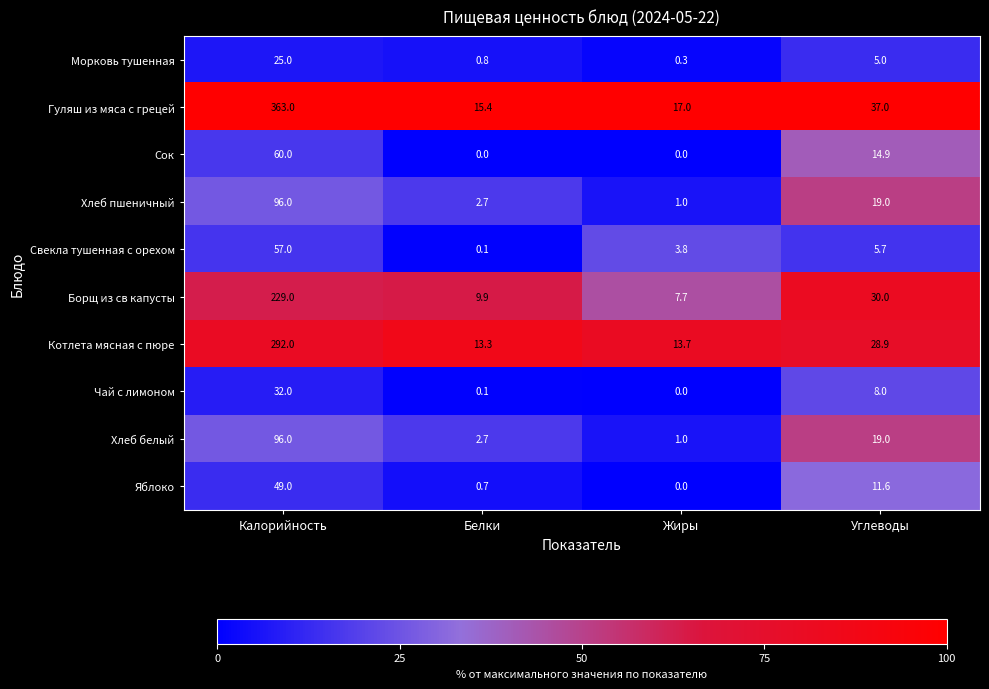

What is the sum of all Гуляш из мяса с грецей values?

432.4